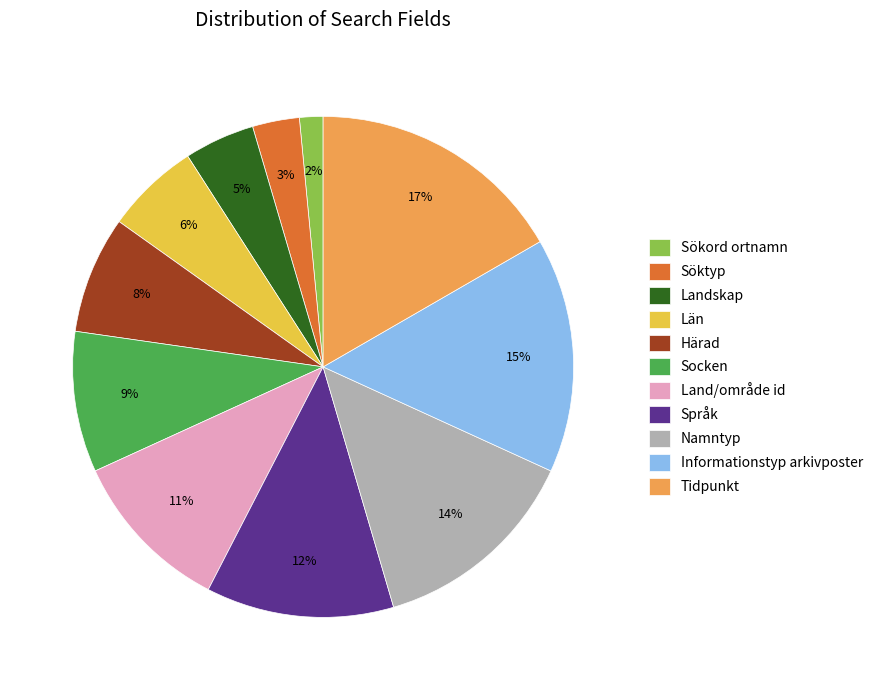

To the nearest percent, what is the difference between the largest and smallest slice percentages?

15%